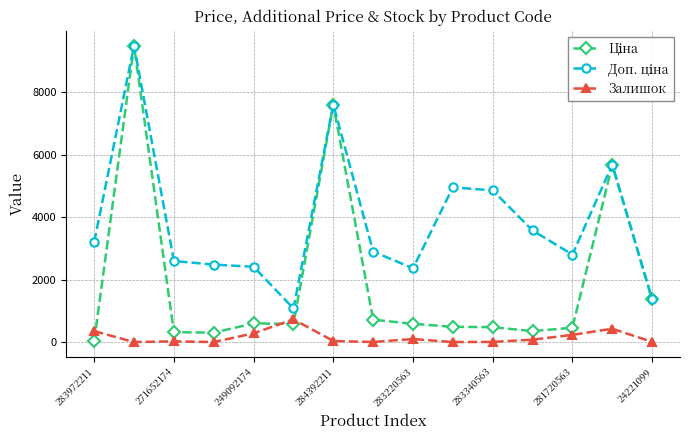

What is the average value of the Залишок series?

159.3